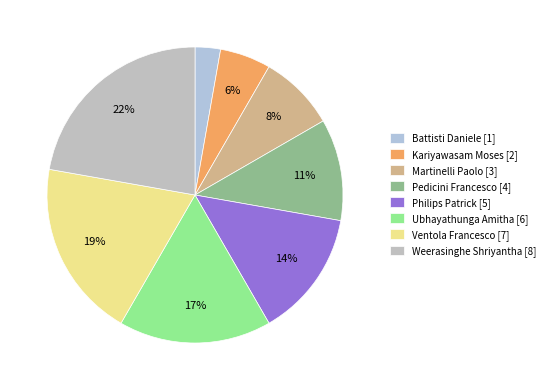

To the nearest percent, what is the average slice percentage?

12%